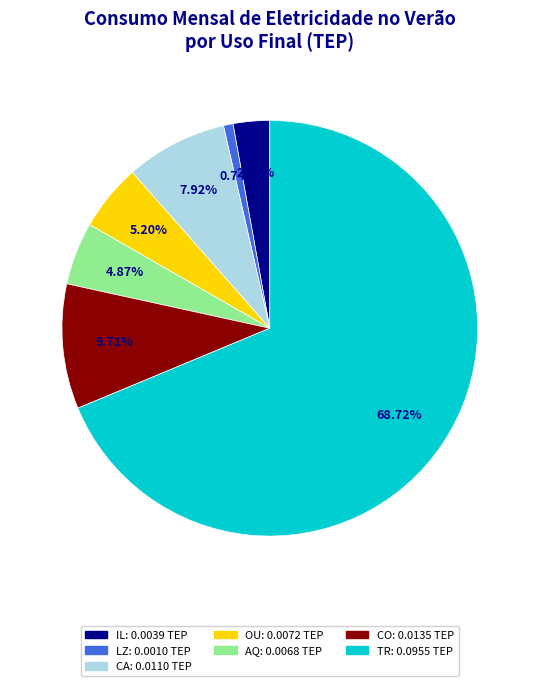

What is the smallest slice in the pie chart?

LZ